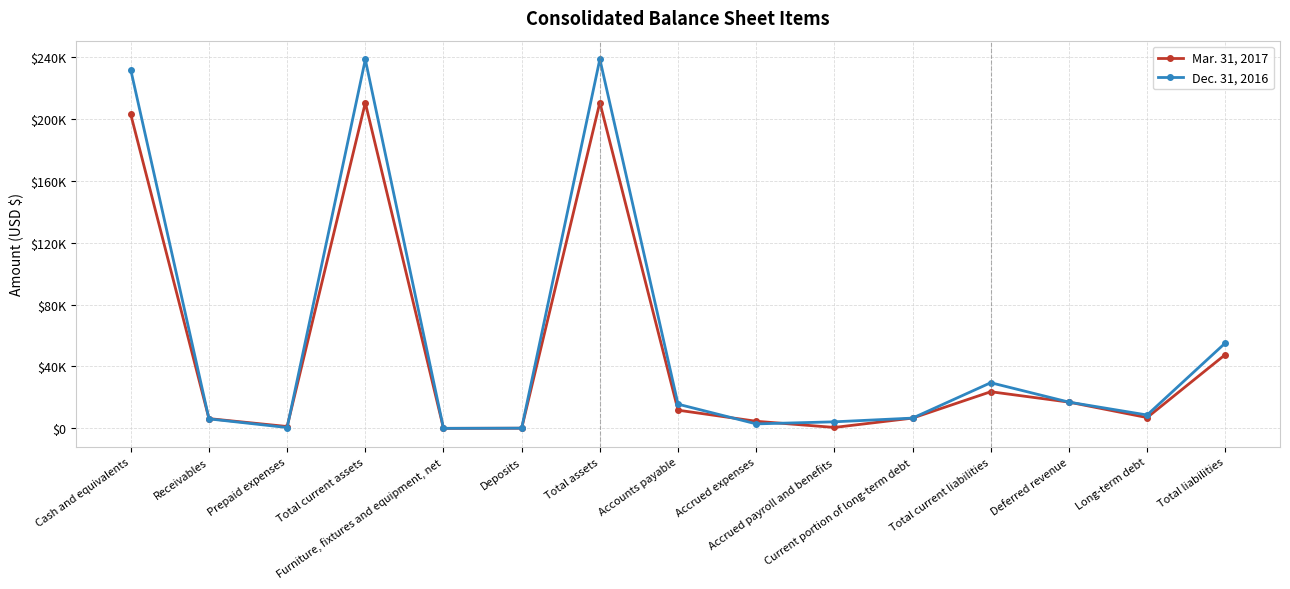

What is the label of the 15th point from the right?

Cash and equivalents